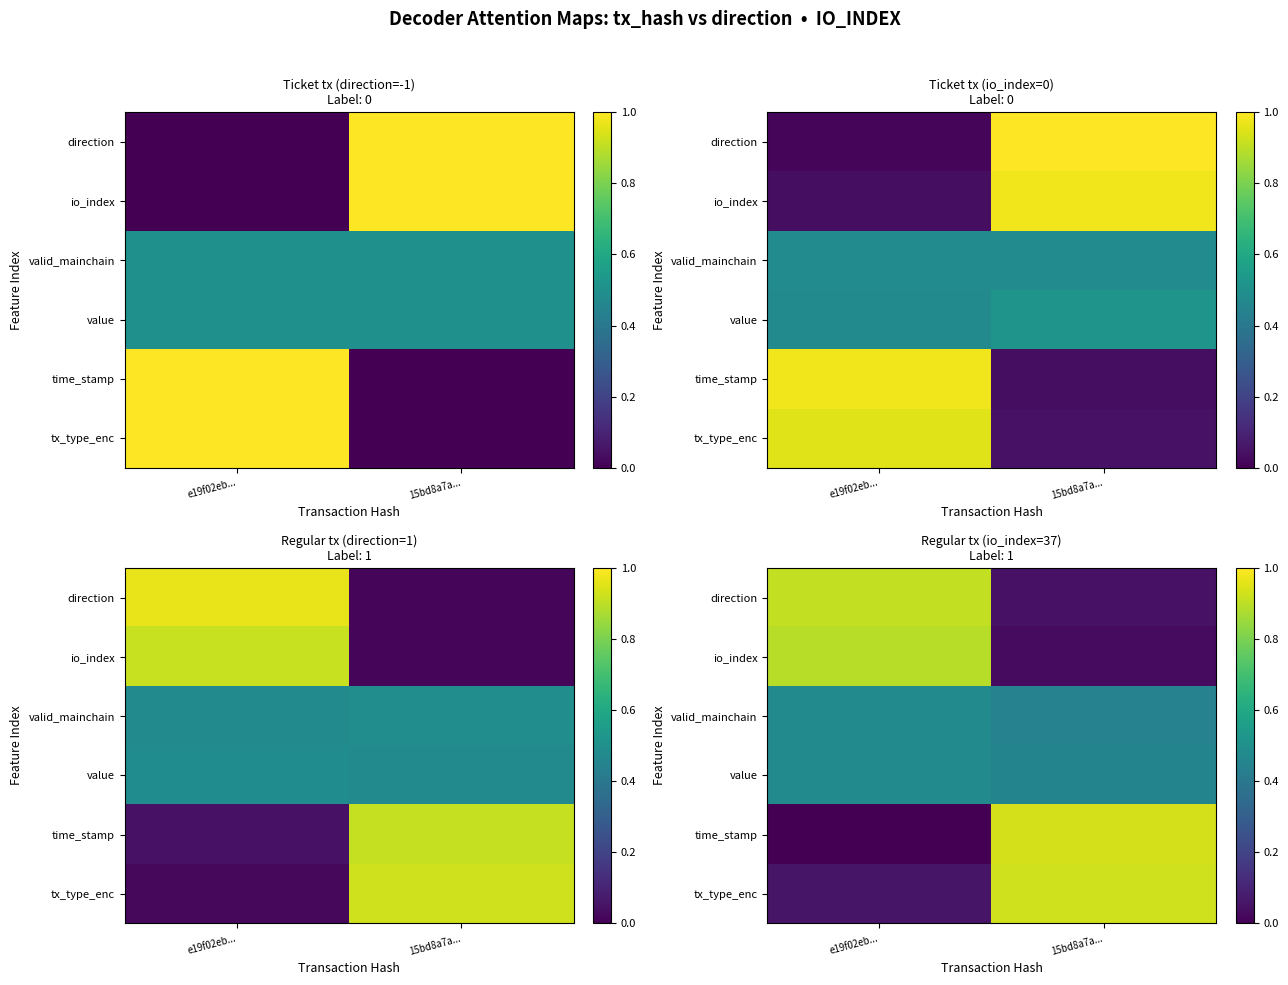

What is the sum of the tx_type_enc values at e19f02eb... and 15bd8a7a...?

1.0